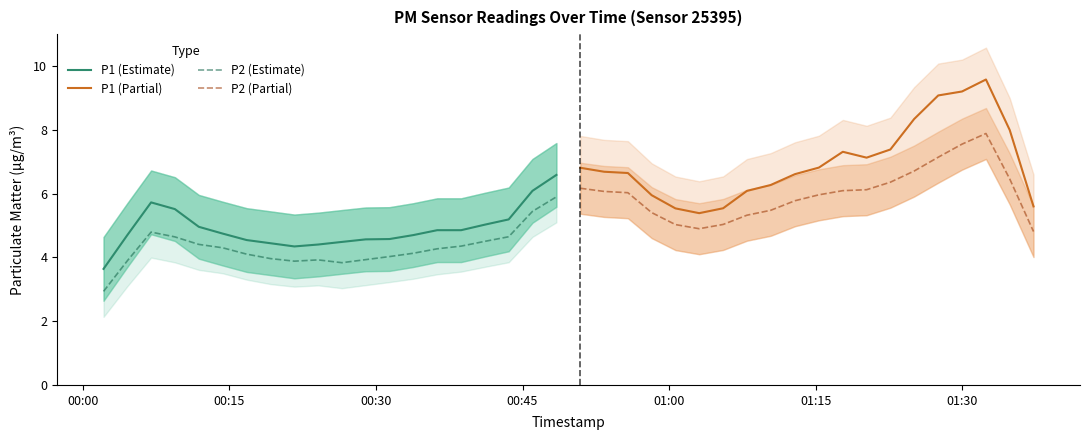

What is the minimum value for P1 (Estimate)?

3.6